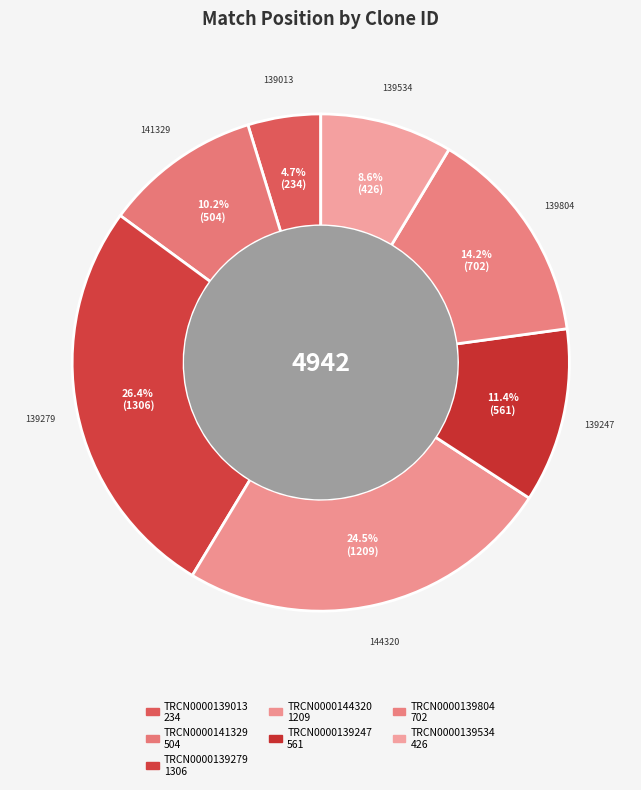

How many segments does this pie chart have?

7